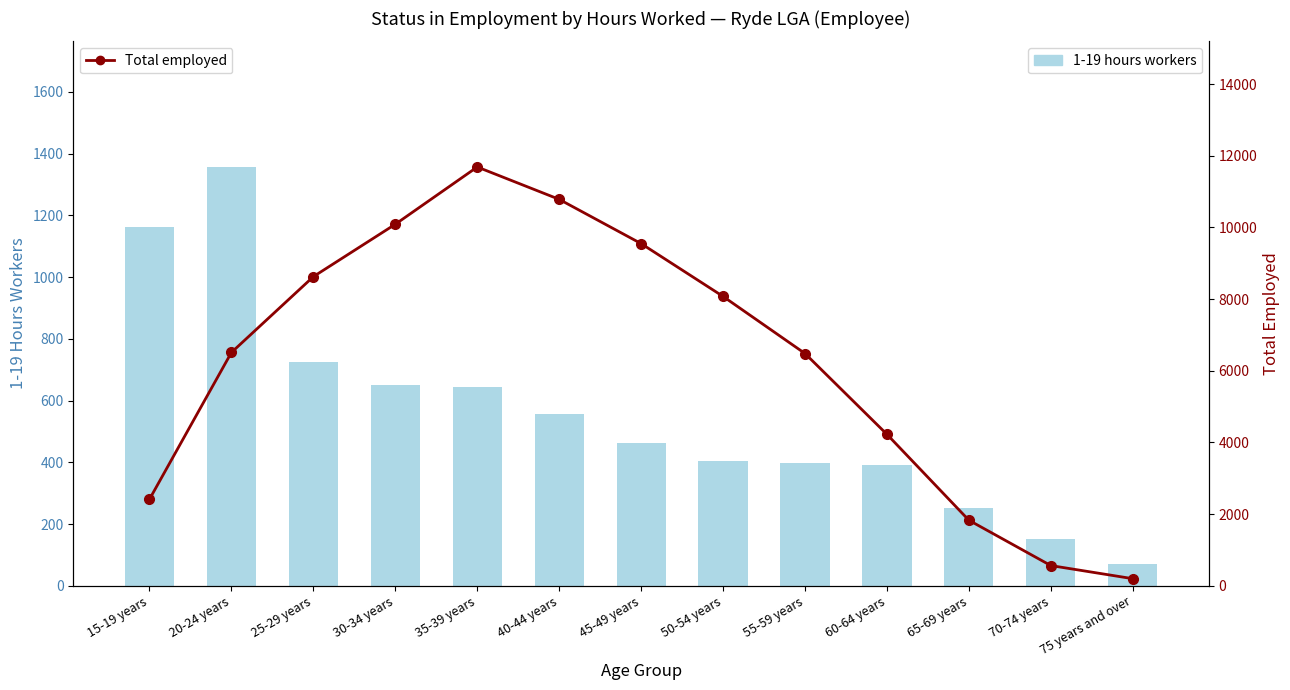

Which label corresponds to the largest value in the chart?

35-39 years